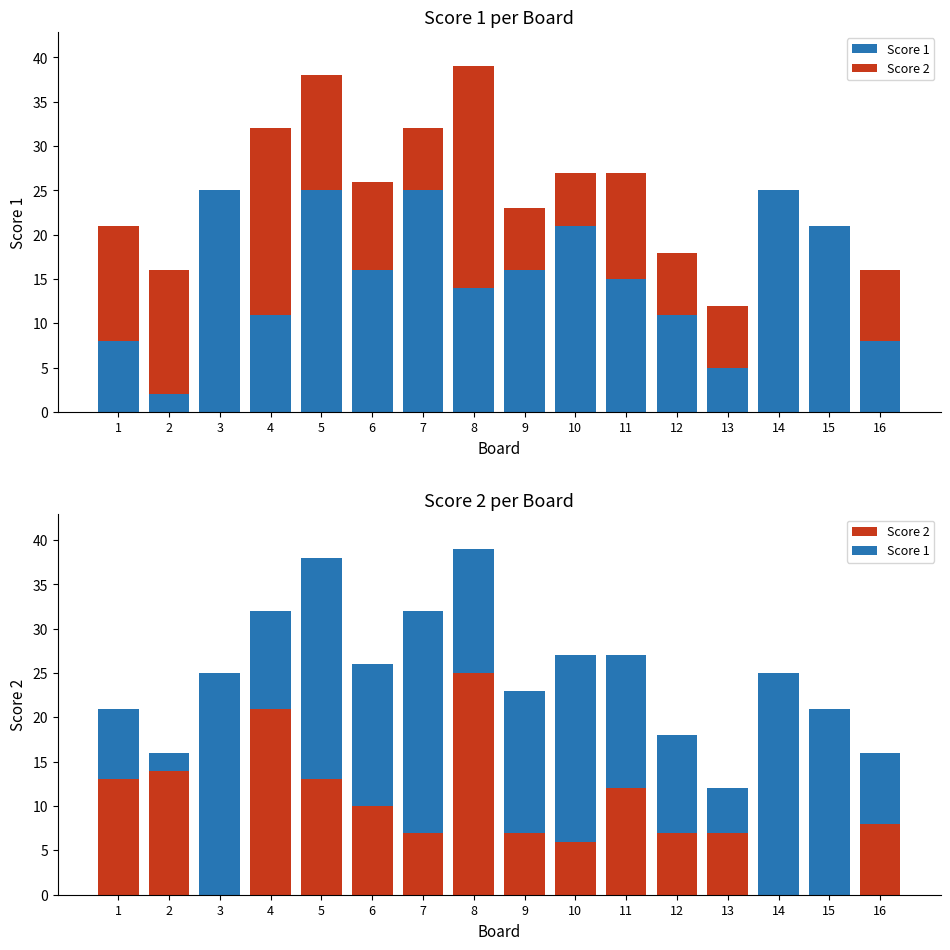

Reading left to right, transcribe all the data shown in this chart.

Score 1: 1=8	2=2	3=25	4=11	5=25	6=16	7=25	8=14	9=16	10=21	11=15	12=11	13=5	14=25	15=21	16=8
Score 2: 1=13	2=14	3=0	4=21	5=13	6=10	7=7	8=25	9=7	10=6	11=12	12=7	13=7	14=0	15=0	16=8